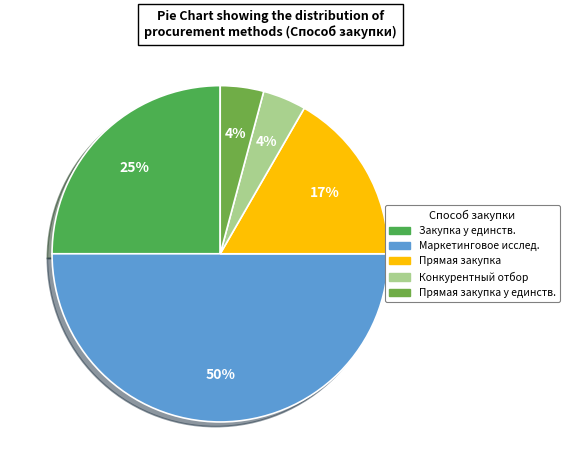

Is it true that Конкурентный отбор is 4% of the pie?

True